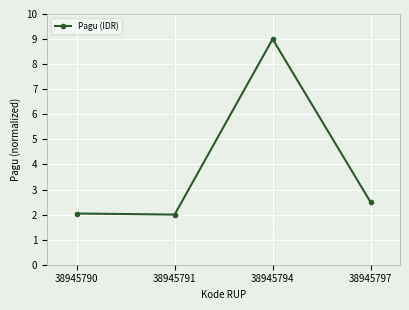

Is it true that the value at 38945797 is 0.5?

False